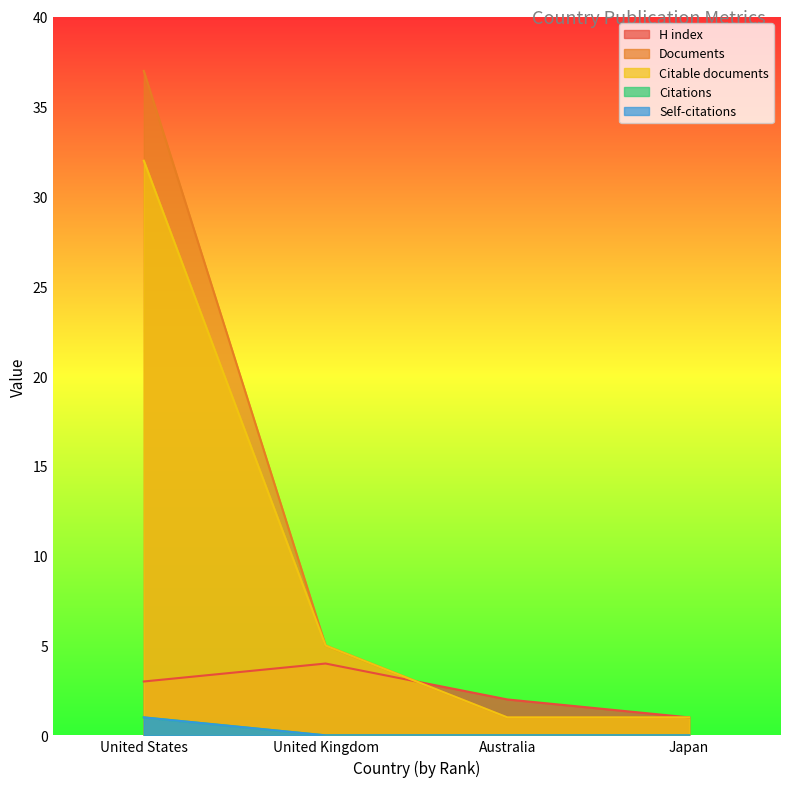

What is the average value of the Citable documents series?

10